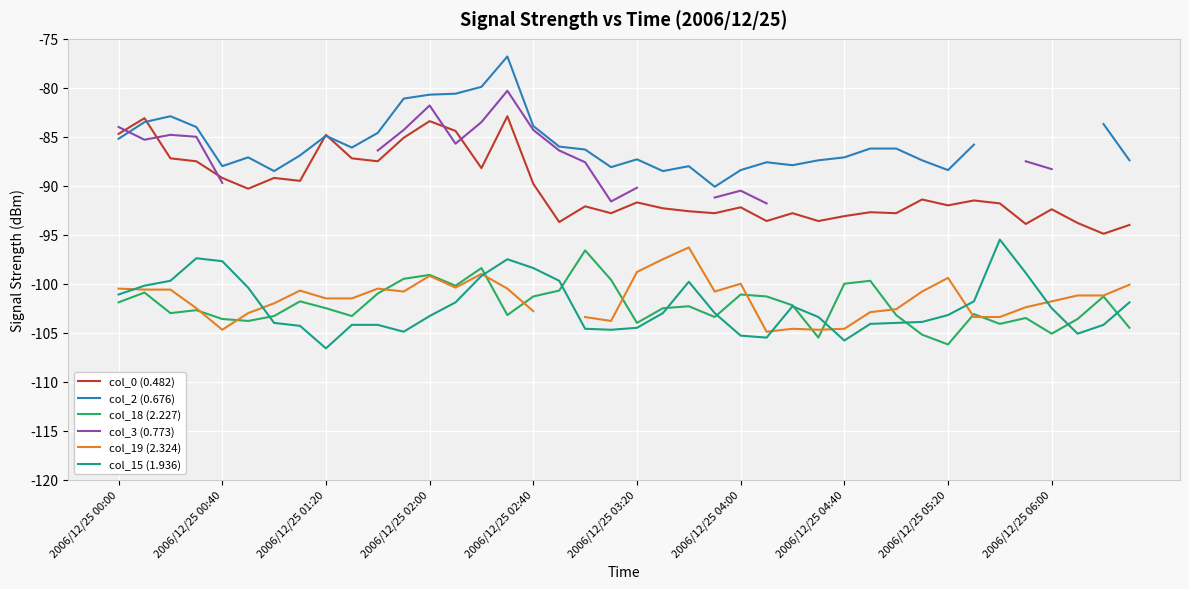

After their last crossing, which series has the higher values: col_2 (0.676) or col_3 (0.773)?

col_2 (0.676)